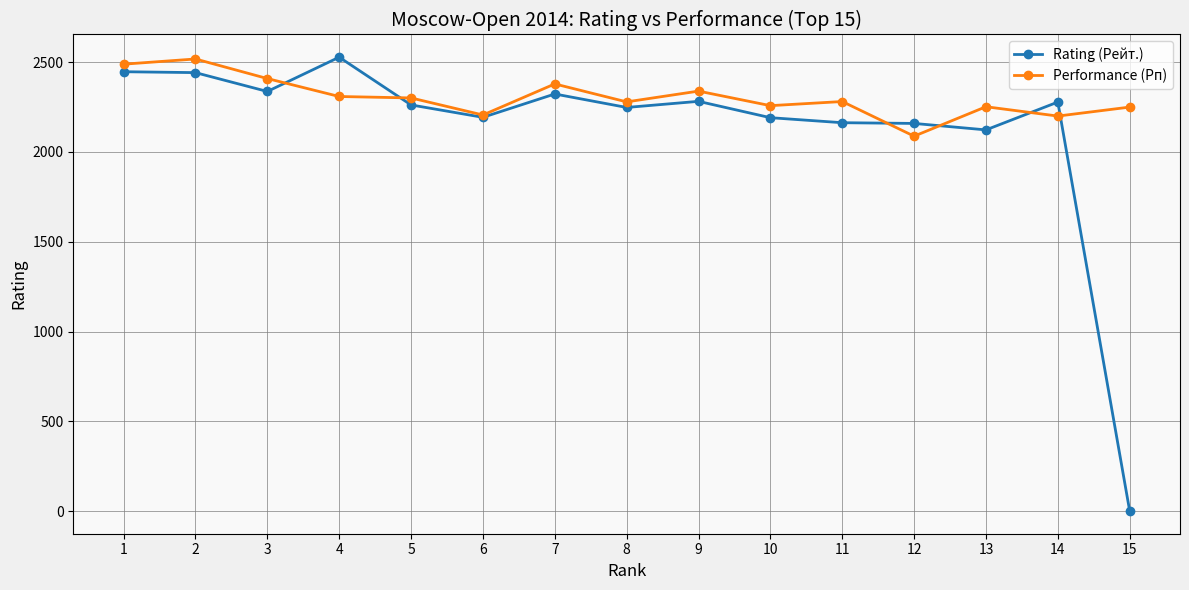

The Performance (Рп) series shows 1257 at 5. True or false?

False